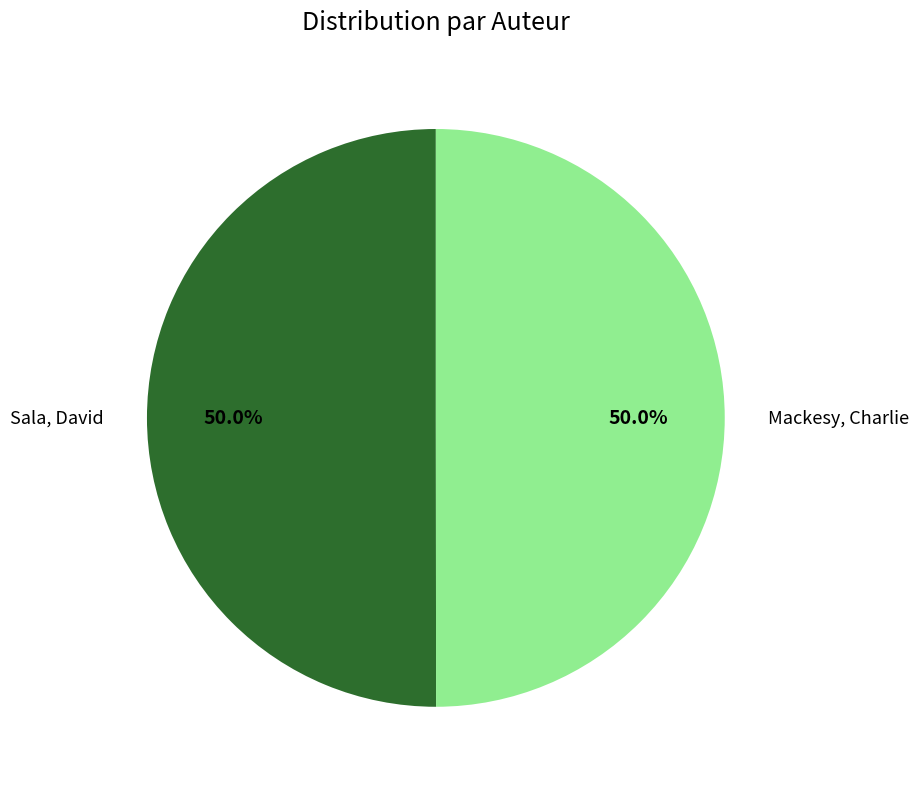

How many segments does this pie chart have?

2